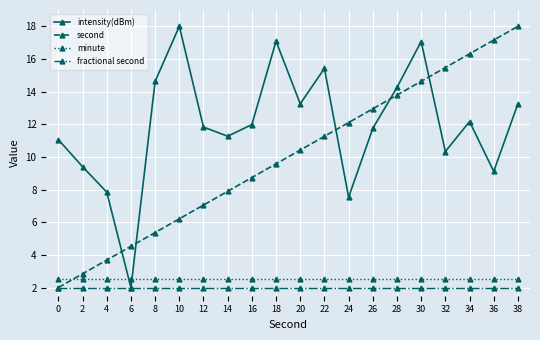

Is the value of second at 20 greater than the value of intensity(dBm) at 10?

No